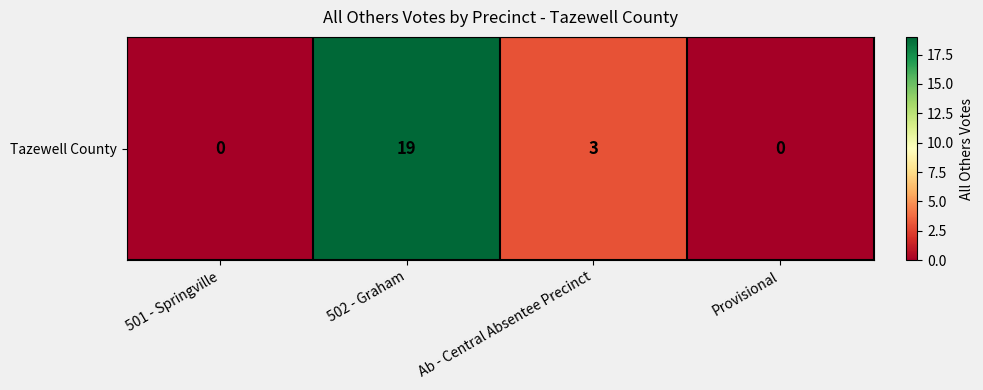

The value at Ab - Central Absentee Precinct is 3. True or false?

True